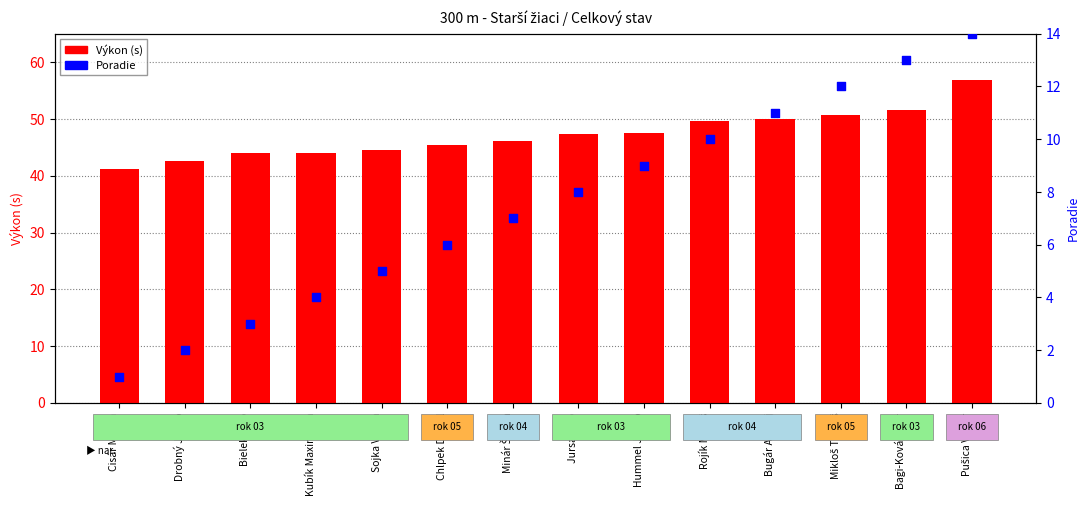

What is the total value across all series at Mikloš Tomáš?

62.7